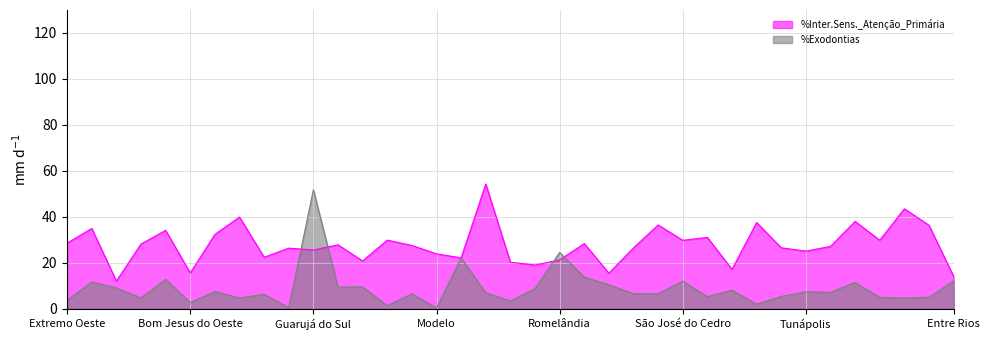

List the labels in order of %Exodontias value, smallest first.

Modelo, Guaraciaba, Itapiranga, Saudades, Bom Jesus do Oeste, Paraíso, Extremo Oeste, Campo Erê, Barra Bonita, Dionísio Cerqueira, Bom Jesus, Coronel Martins, São Miguel da Boa Vista, Tigrinhos, Flor do Sertão, Maravilha, São João do Oeste, Santa Terezinha, Palma Sola, Xanxerê, Tunápolis, Descanso, São Miguel do Oeste, Princesa, Bandeirante, Iporã do Oeste, Iraceminha, Santa Helena, Abelardo Luz, Anchieta, São José do Cedro, Entre Rios, Belmonte, Saltinho, Mondaí, Romelândia, Guarujá do Sul